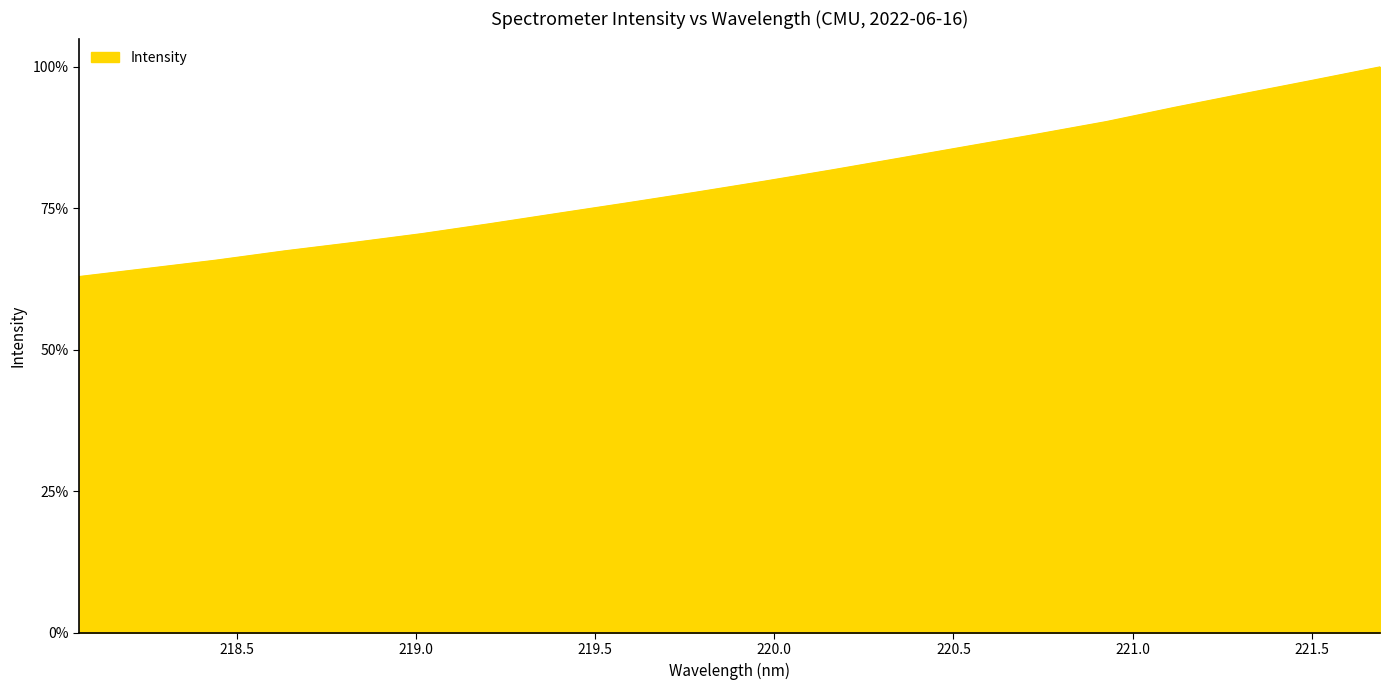

Rank the categories by value from highest to lowest.

221.6902, 221.4993, 221.3083, 221.1174, 220.9264, 220.7354, 220.5444, 220.3533, 220.1623, 219.9712, 219.7801, 219.589, 219.3979, 219.2067, 219.0156, 218.8244, 218.6332, 218.442, 218.2508, 218.0596